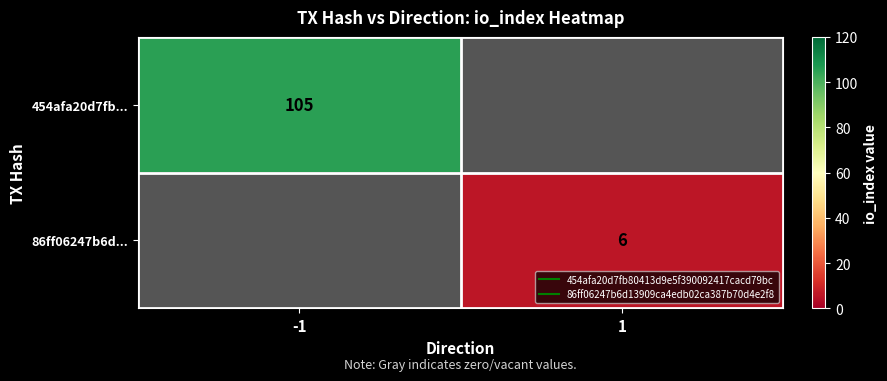

How many data points does each series have?

2